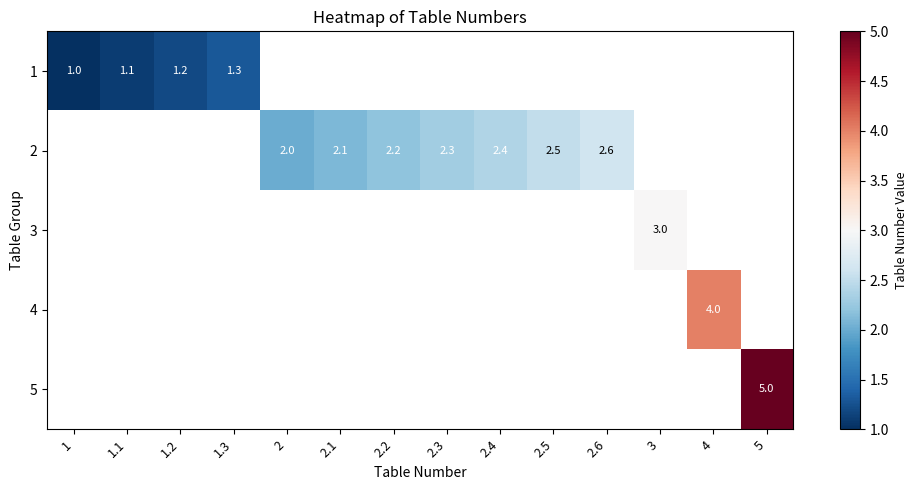

The value of 2 at 2.6 is 2.6. True or false?

True